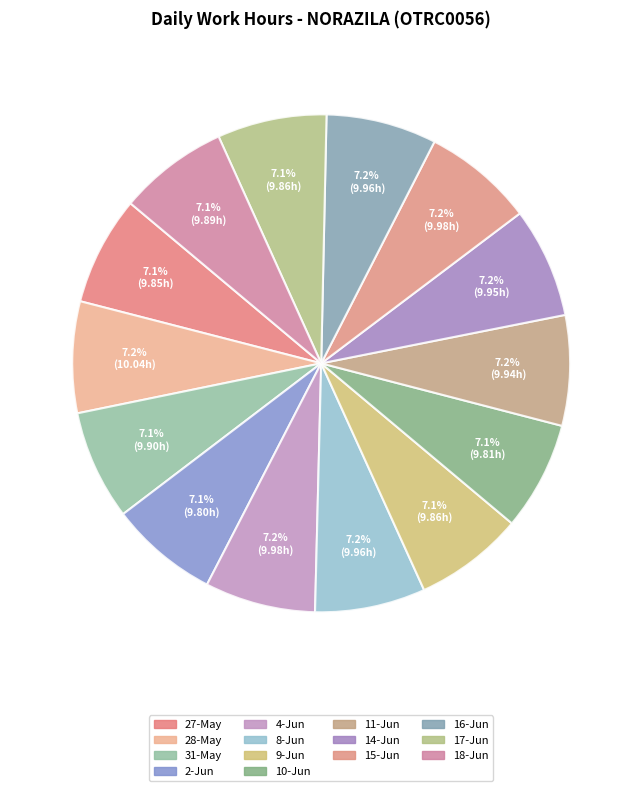

To the nearest percent, what is the combined percentage of 27-May and 10-Jun?

14%